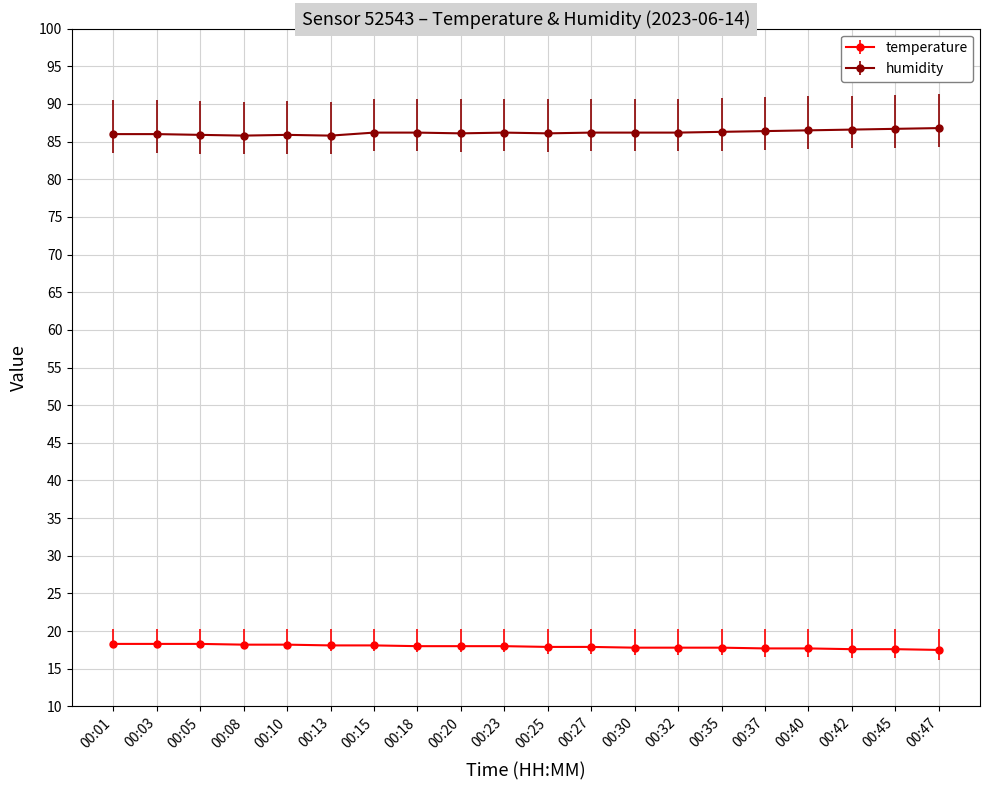

Rank the series by their maximum value, from highest to lowest.

humidity, temperature